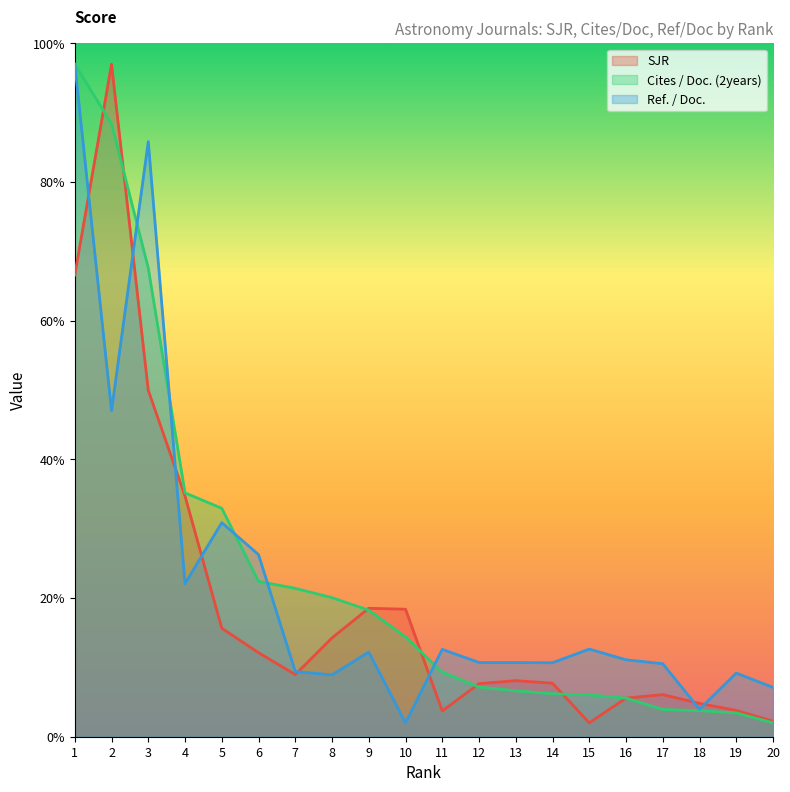

How many interior local peaks does the Ref. / Doc. series have?

6